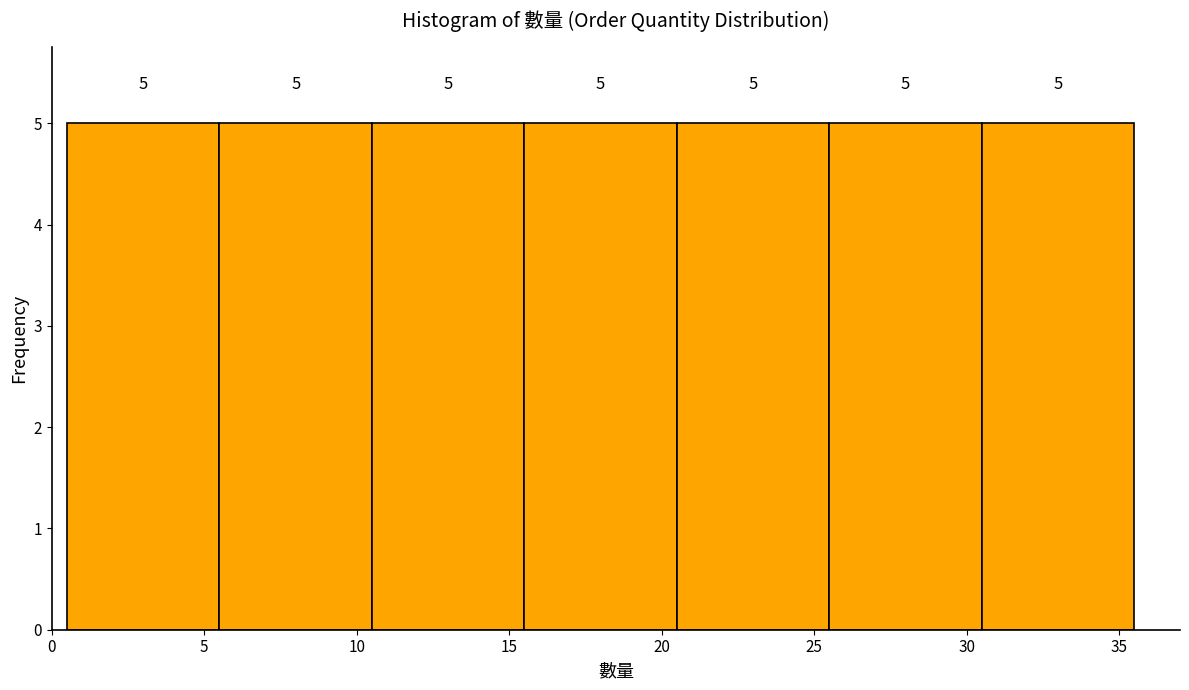

What is the height of the bar covering 5.5 to 10.5 on the x-axis?

5